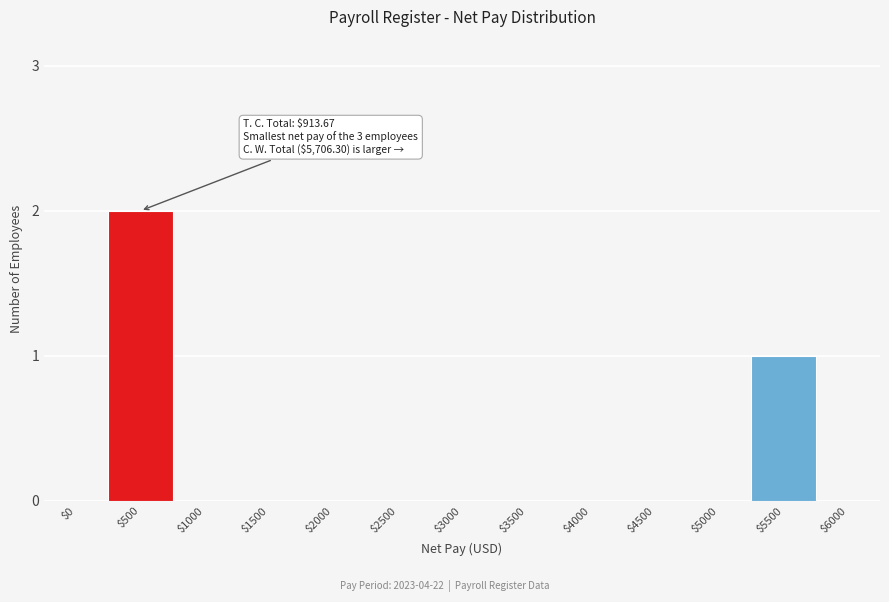

The value at $1000 is 0. True or false?

True